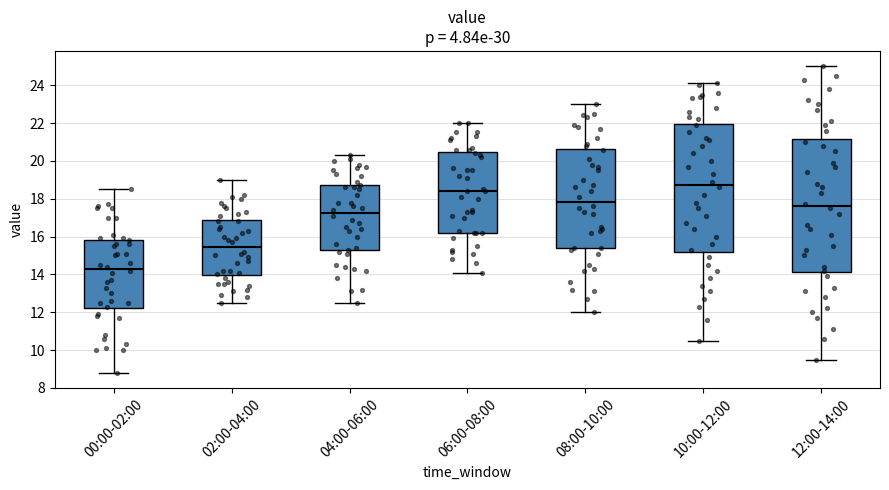

Reading left to right, read every box against the y-axis: the position of its median line, the range the box covers, and the ends of its whiskers. The values are not printed on the chart, so give them approximately, as read against the axis.

00:00-02:00: median 14.4, box 12.2 to 15.8, whiskers 8.8 to 18.6
02:00-04:00: median 15.4, box 14.0 to 16.8, whiskers 12.6 to 19.0
04:00-06:00: median 17.2, box 15.2 to 18.8, whiskers 12.6 to 20.4
06:00-08:00: median 18.4, box 16.2 to 20.4, whiskers 14.2 to 22.0
08:00-10:00: median 17.8, box 15.4 to 20.6, whiskers 12.0 to 23.0
10:00-12:00: median 18.8, box 15.2 to 22.0, whiskers 10.6 to 24.2
12:00-14:00: median 17.6, box 14.2 to 21.2, whiskers 9.6 to 25.0